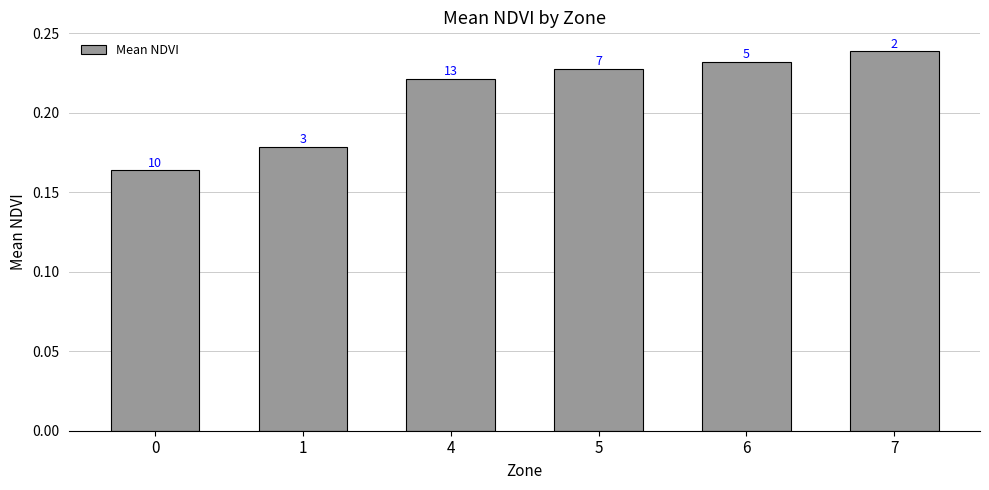

What is the minimum value shown in the chart?

0.2